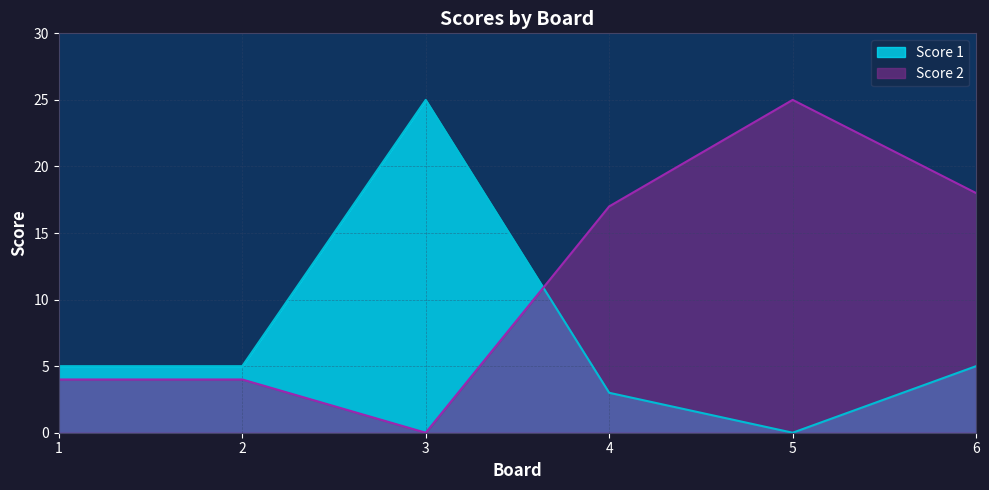

Count the number of data series in this chart.

2